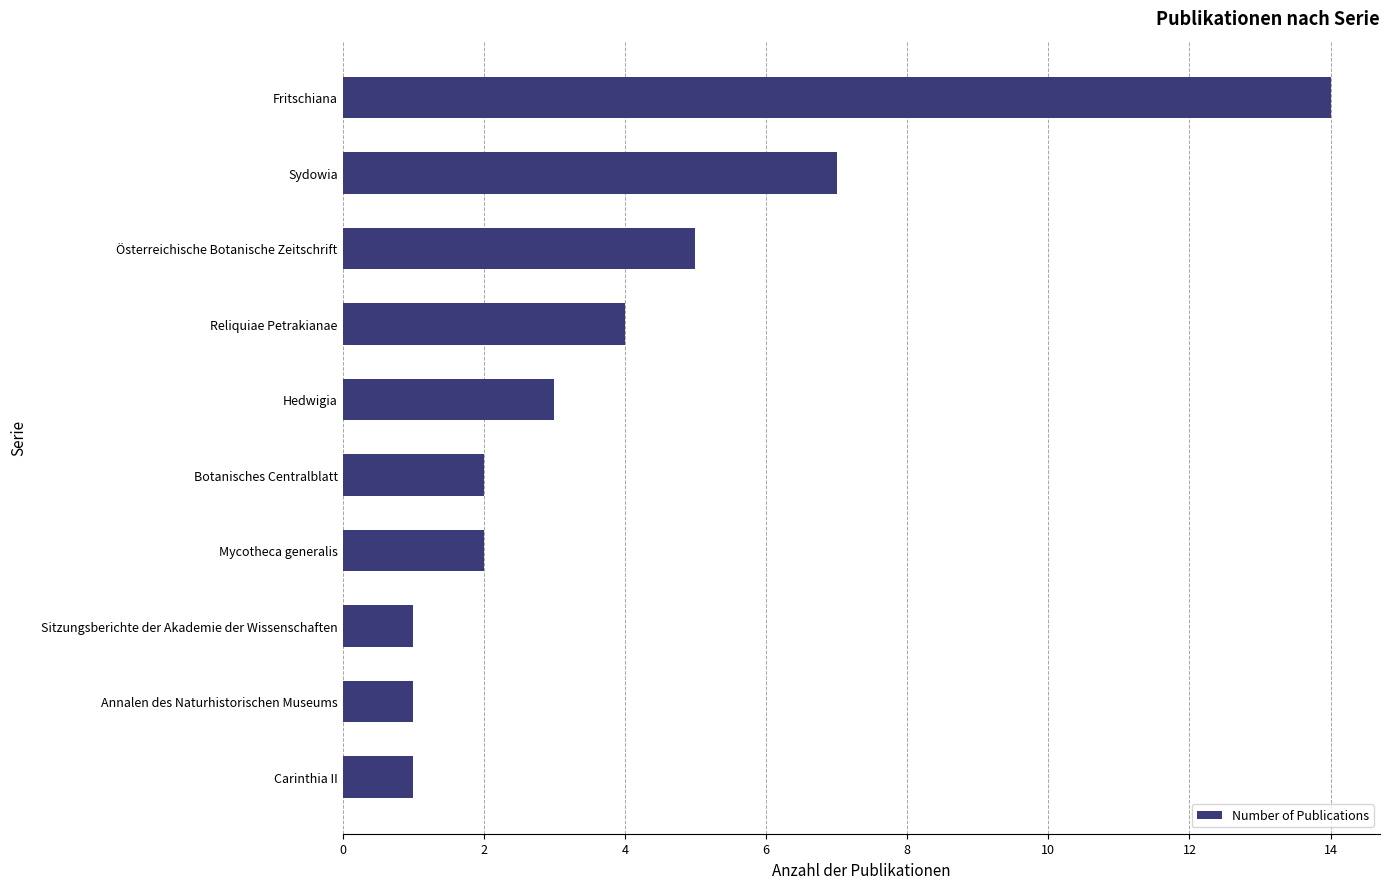

Is it true that the value at Fritschiana is 8?

False